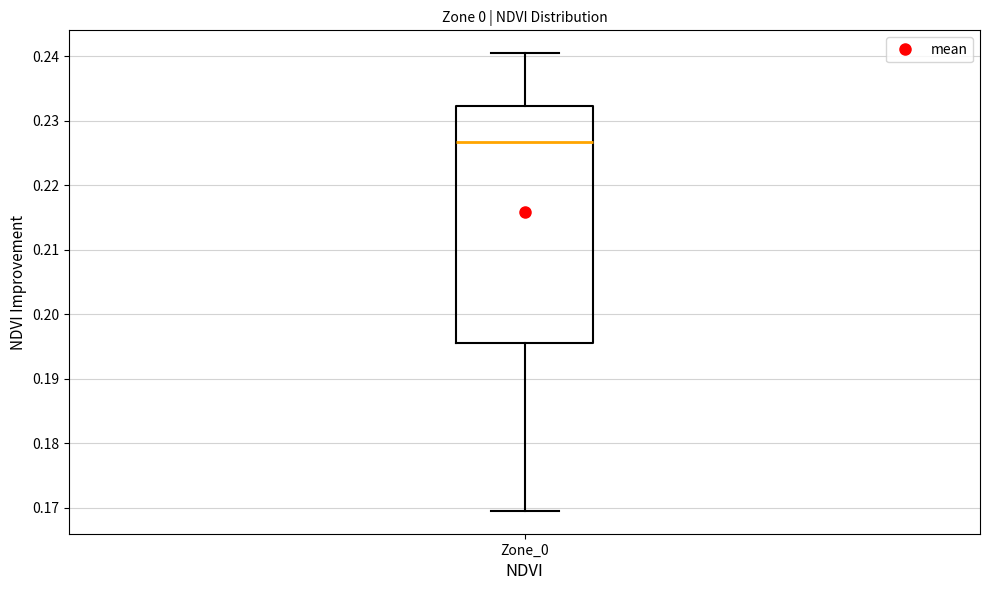

Where does the median line of the box for Zone_0 sit on the y-axis? The values are not printed on the chart, so give them approximately, as read against the axis.

0.227